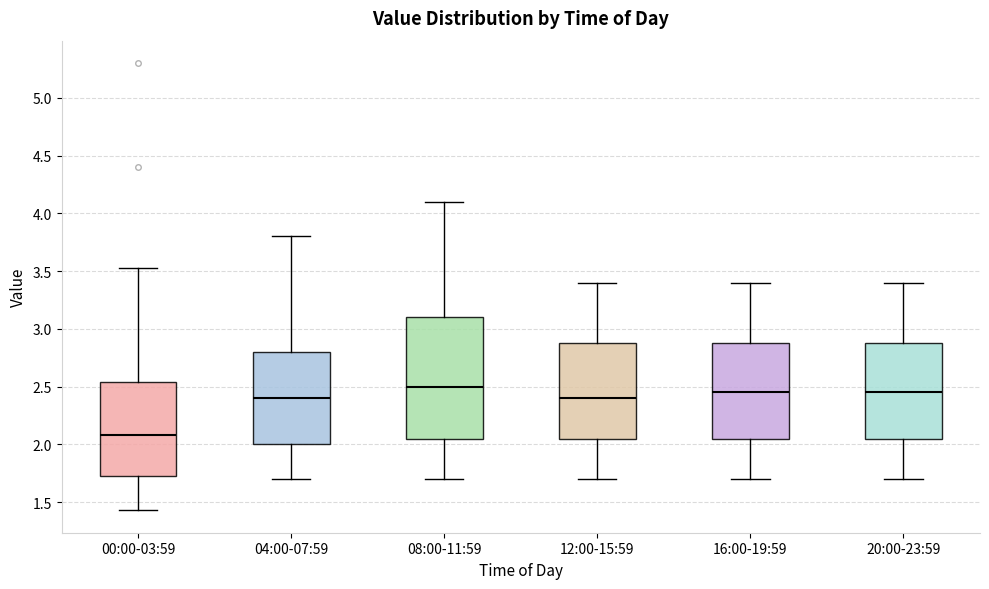

Reading left to right, read every box against the y-axis: the position of its median line, the range the box covers, and the ends of its whiskers. The values are not printed on the chart, so give them approximately, as read against the axis.

00:00-03:59: median 2.10, box 1.75 to 2.55, whiskers 1.45 to 3.55
04:00-07:59: median 2.40, box 2.00 to 2.80, whiskers 1.70 to 3.80
08:00-11:59: median 2.50, box 2.05 to 3.10, whiskers 1.70 to 4.10
12:00-15:59: median 2.40, box 2.05 to 2.90, whiskers 1.70 to 3.40
16:00-19:59: median 2.45, box 2.05 to 2.90, whiskers 1.70 to 3.40
20:00-23:59: median 2.45, box 2.05 to 2.90, whiskers 1.70 to 3.40